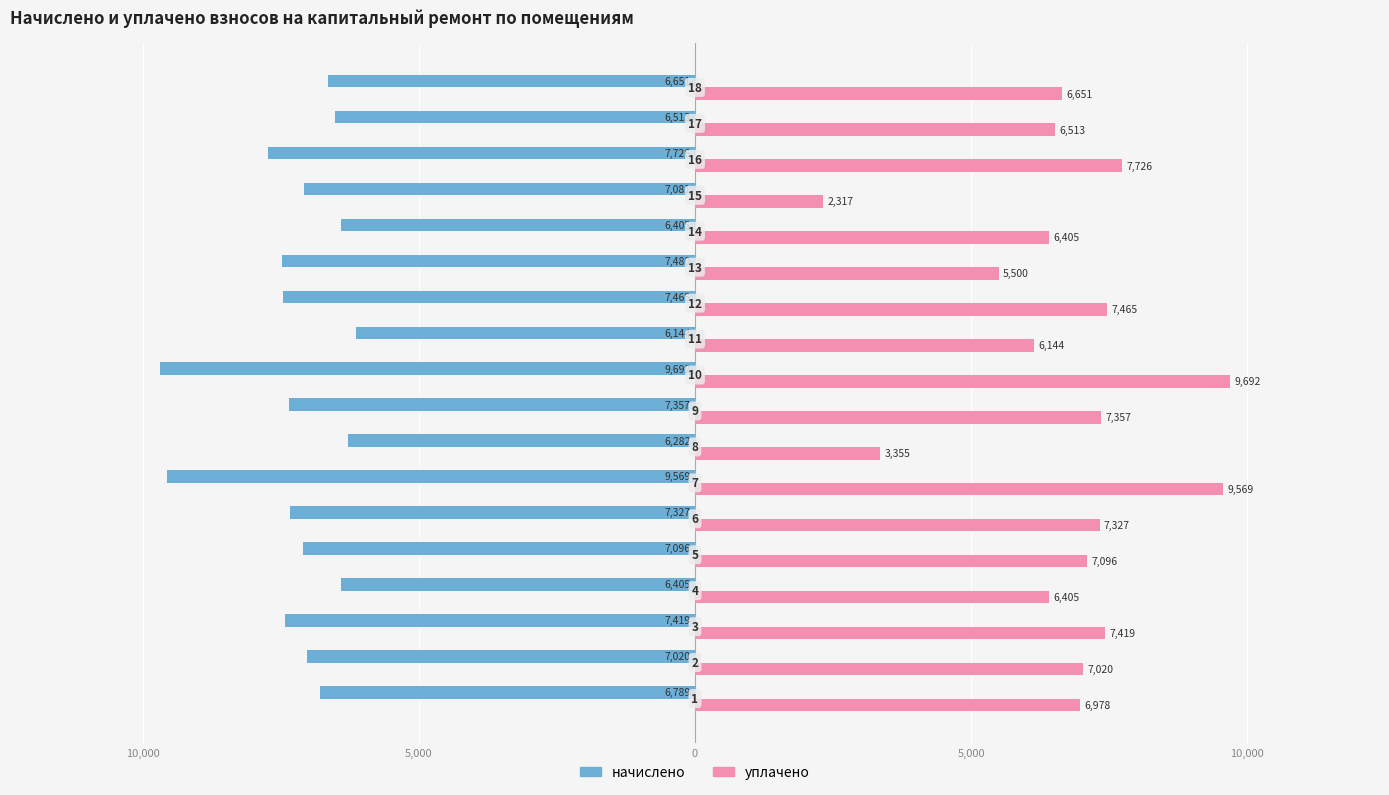

What are all the series names shown in the legend?

начислено, уплачено